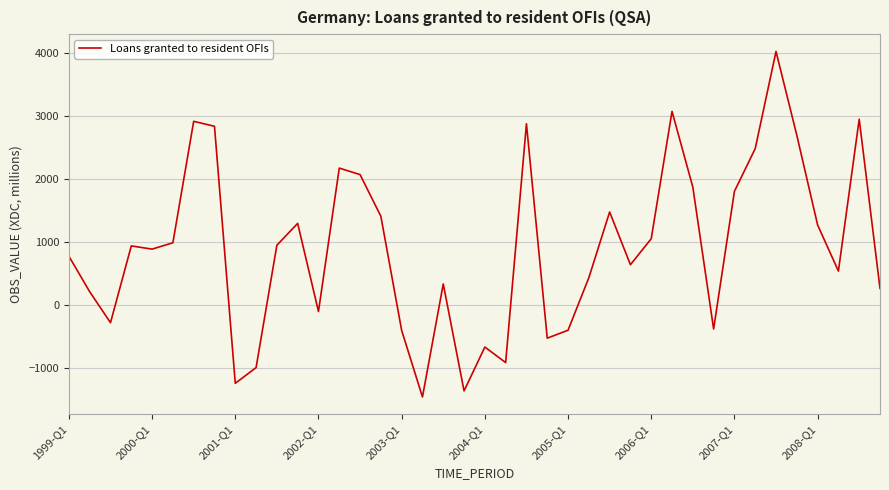

What is the greatest value displayed?

4030